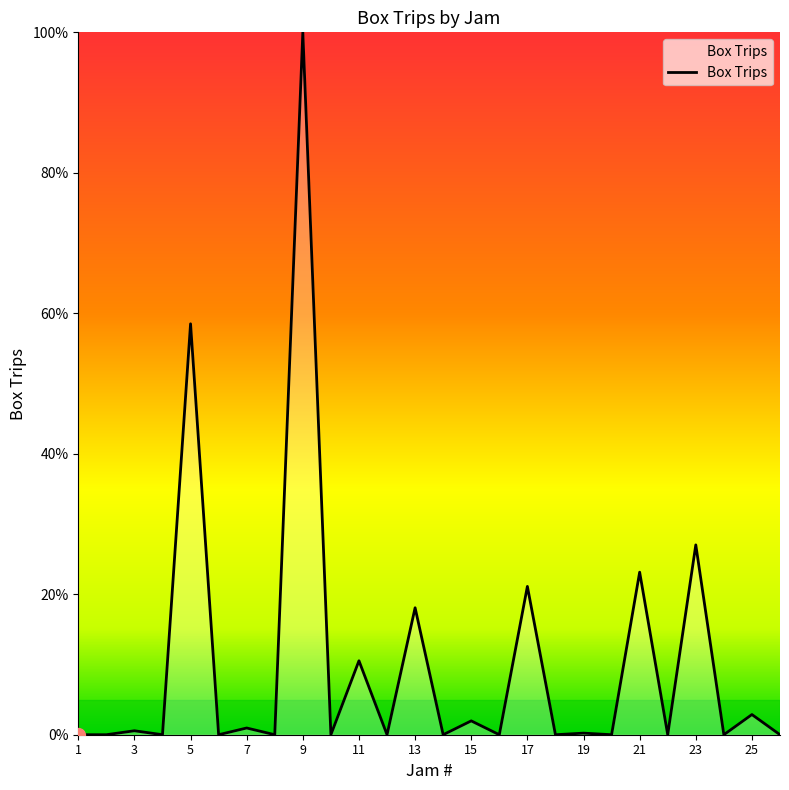

What is the difference between the maximum and minimum values?

100.0